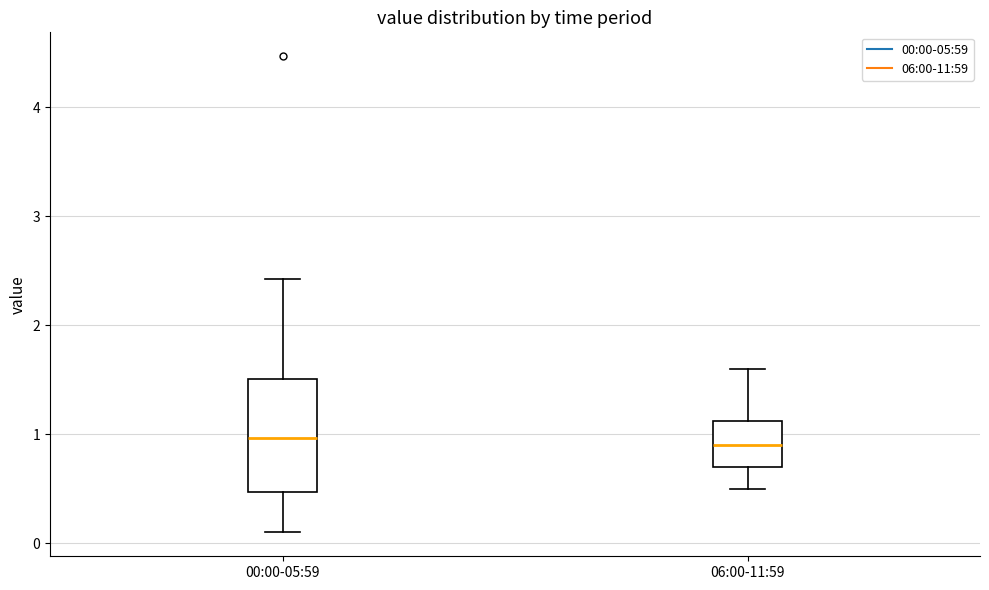

Reading left to right, transcribe this box plot: for each box, give where its median line is, the range the box spans, and where its two whiskers end, as read against the y-axis. The values are not printed on the chart, so give them approximately, as read against the axis.

00:00-05:59: median 1.0, box 0.5 to 1.5, whiskers 0.1 to 2.4
06:00-11:59: median 0.9, box 0.7 to 1.1, whiskers 0.5 to 1.6